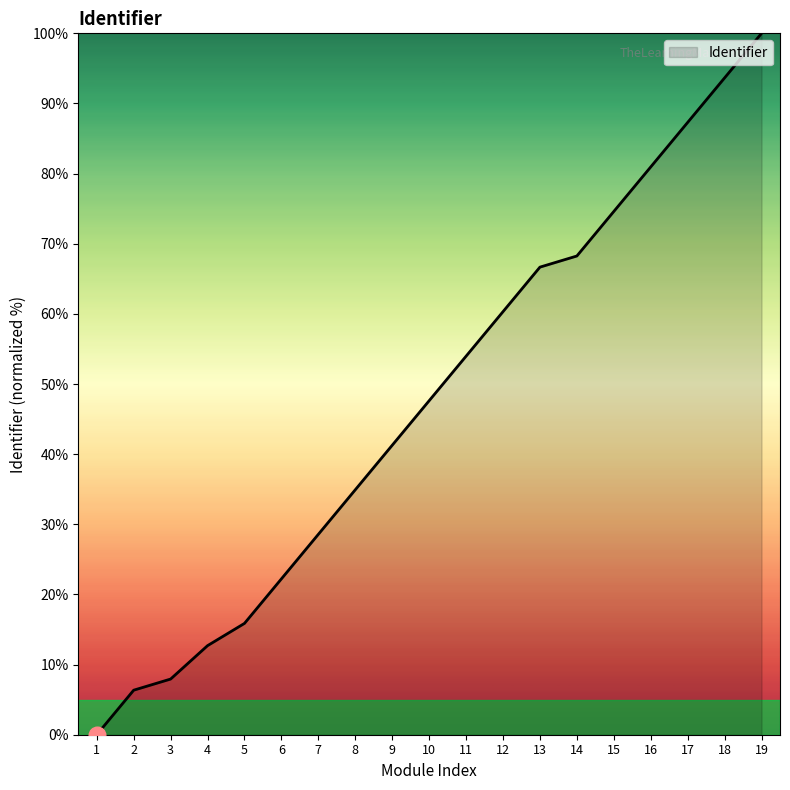

What is the greatest value displayed?

100.0